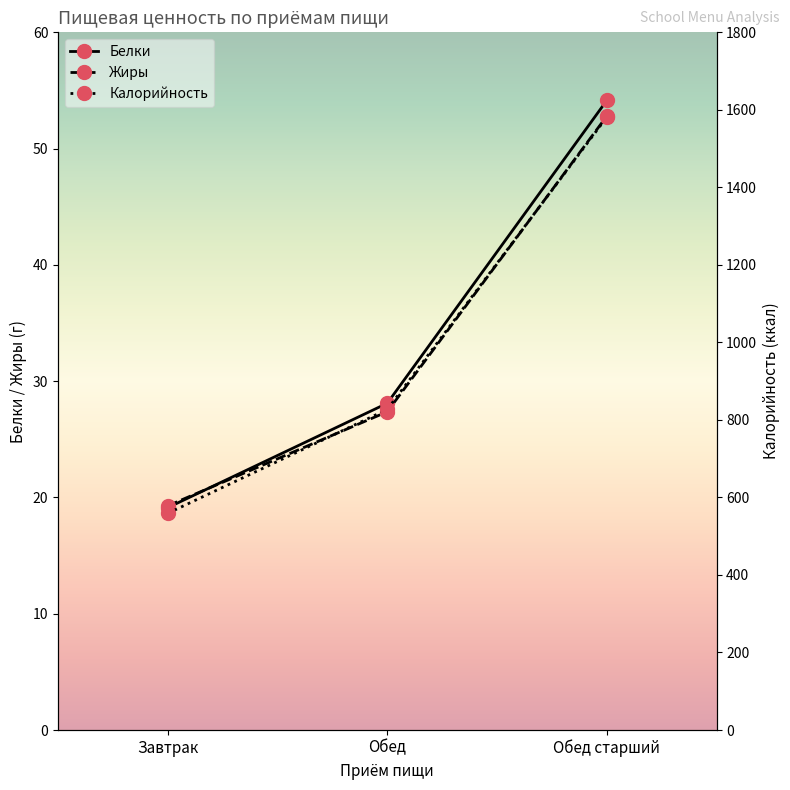

How many series are shown in this chart?

3